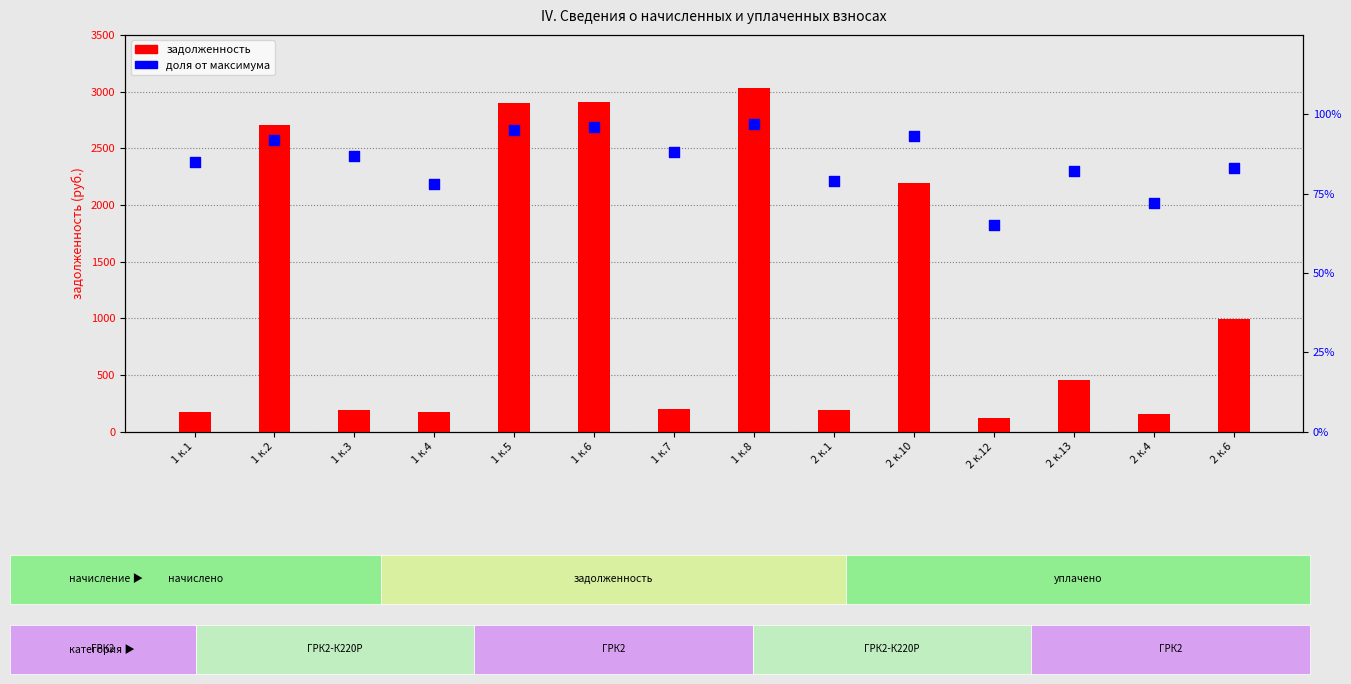

Which series reaches the maximum Y coordinate?

задолженность